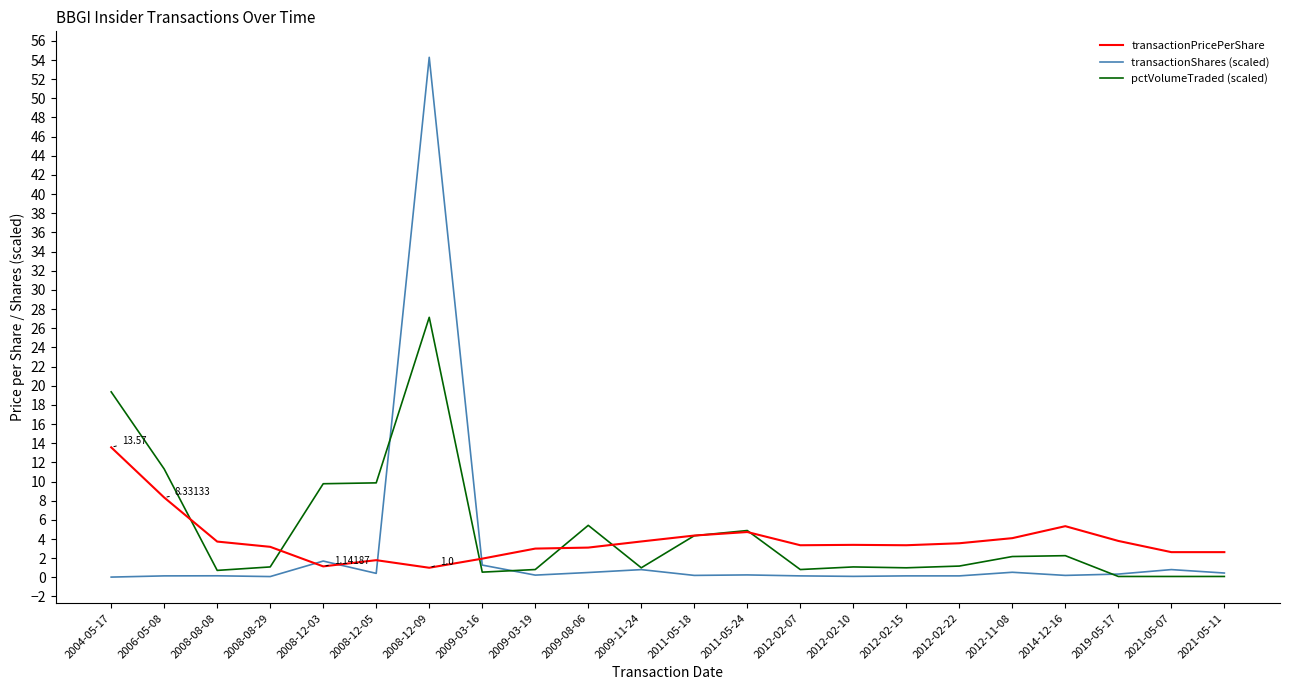

Rank the series by their maximum value, from lowest to highest.

transactionPricePerShare, pctVolumeTraded (scaled), transactionShares (scaled)